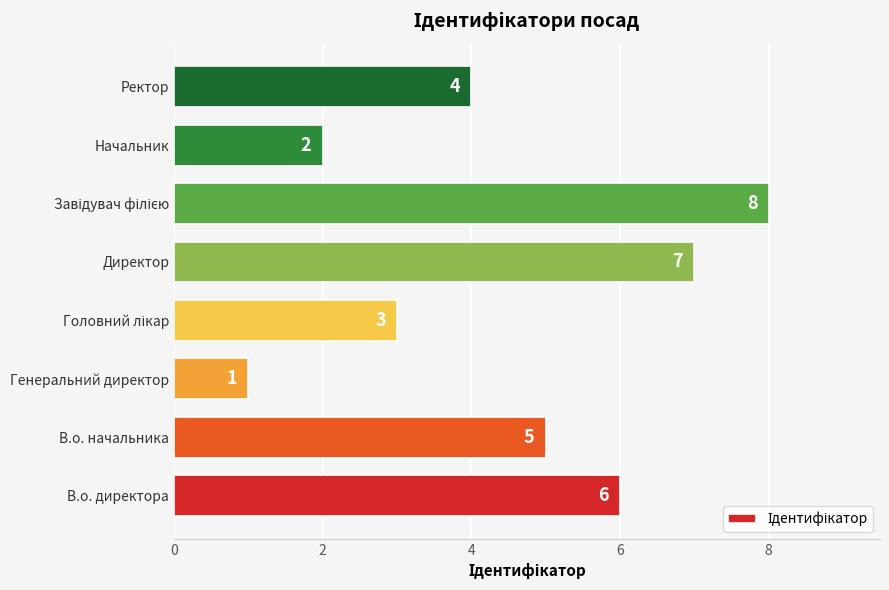

What is the sum of all values?

36